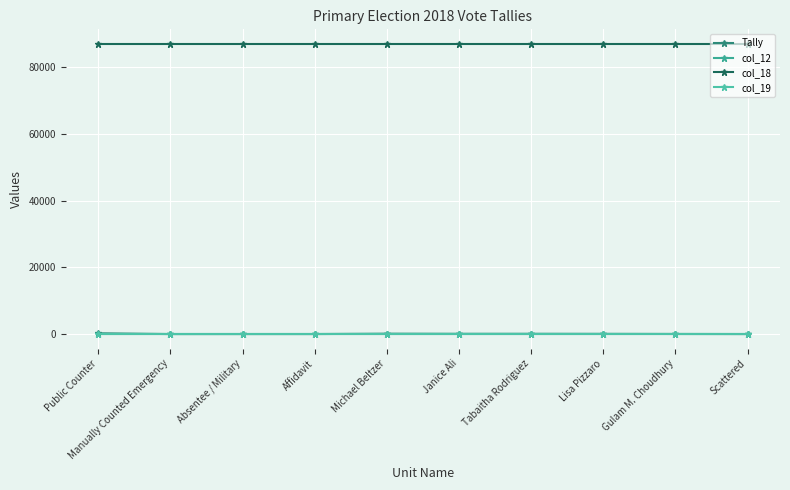

How many lines are shown in the chart?

4